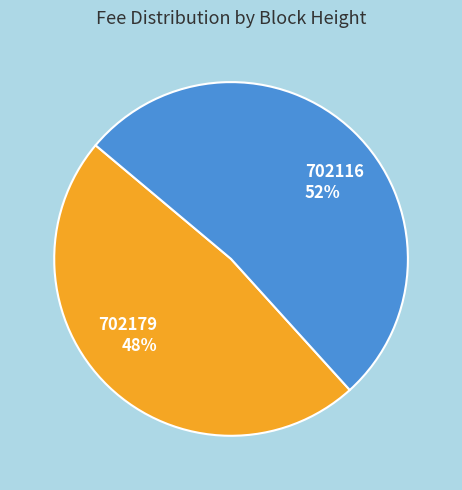

True or false: 702116 accounts for 45% of the total.

False